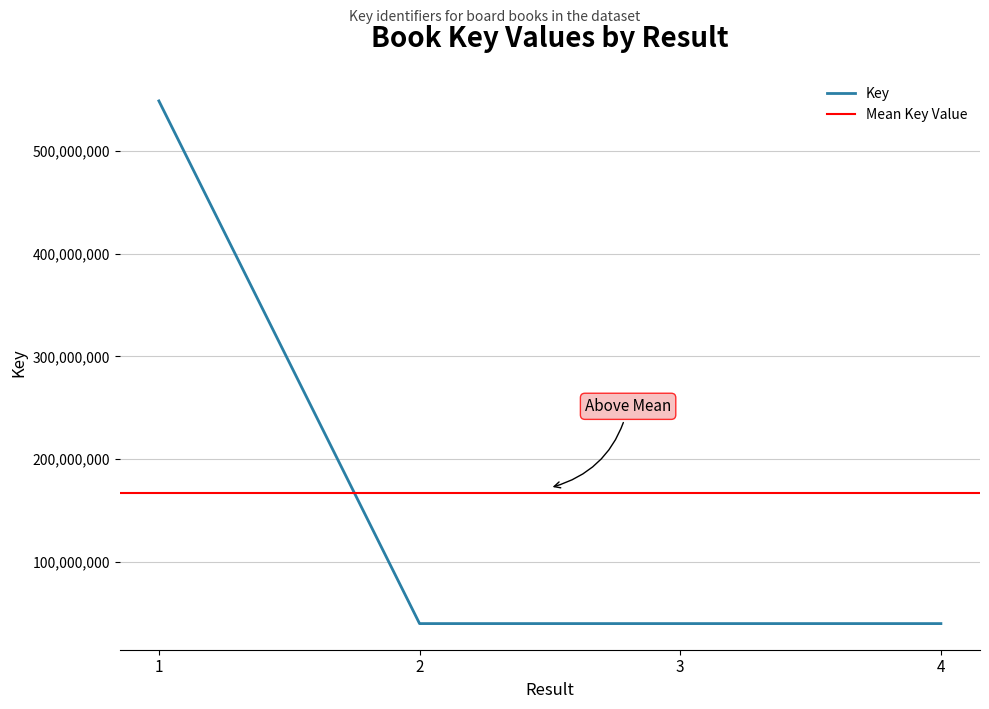

What is the change in value from 2 to 4?

-1091